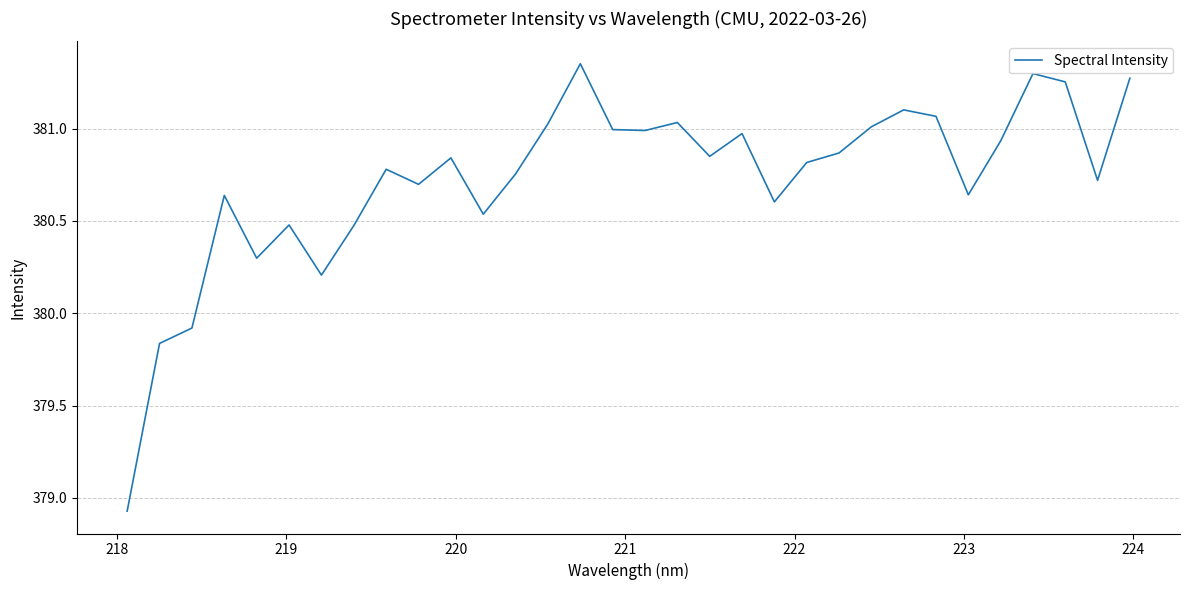

Reading right to left, transcribe all the data shown in this chart.

381.3	380.7	381.3	381.3	380.9	380.6	381.1	381.1	381.0	380.9	380.8	380.6	381.0	380.9	381.0	381.0	381.0	381.4	381.0	380.8	380.5	380.8	380.7	380.8	380.5	380.2	380.5	380.3	380.6	379.9	379.8	378.9